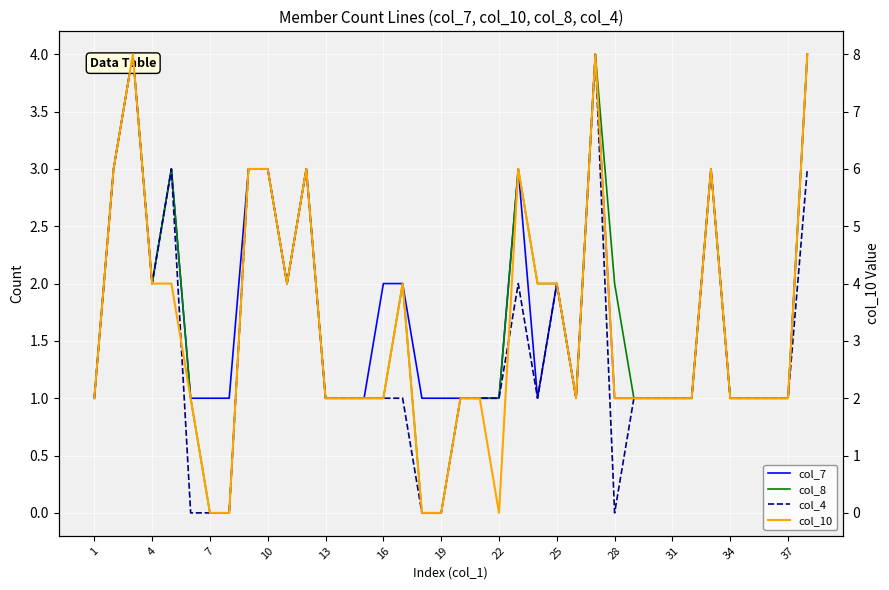

Count the col_7 values in the range 1 to 3.

35